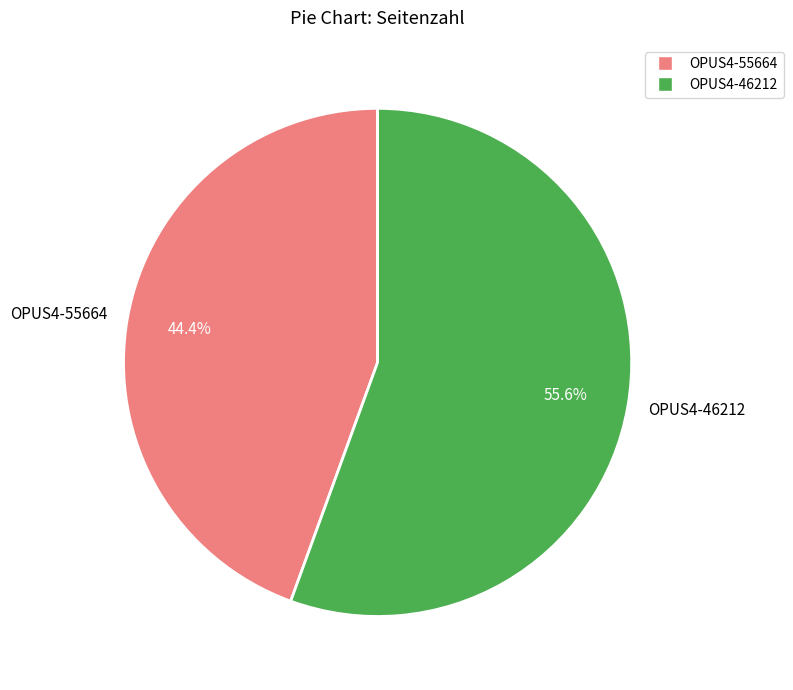

Is it true that OPUS4-46212 is 47% of the pie?

False